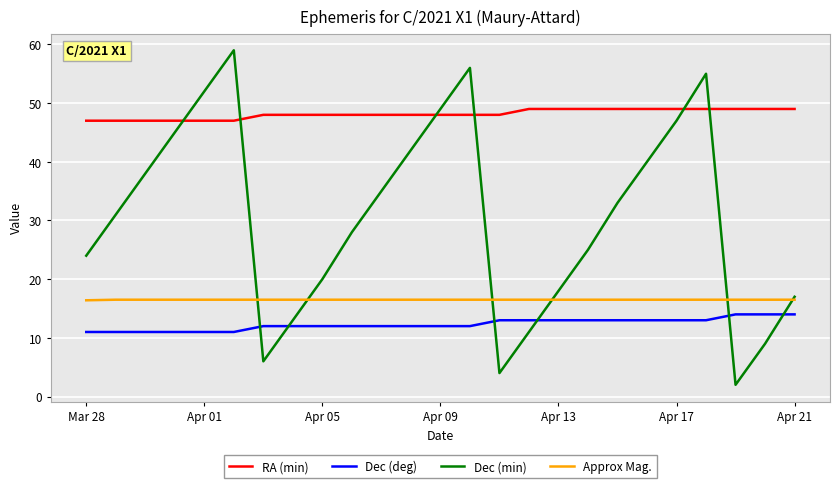

How many times do Dec (min) and RA (min) cross each other?

6